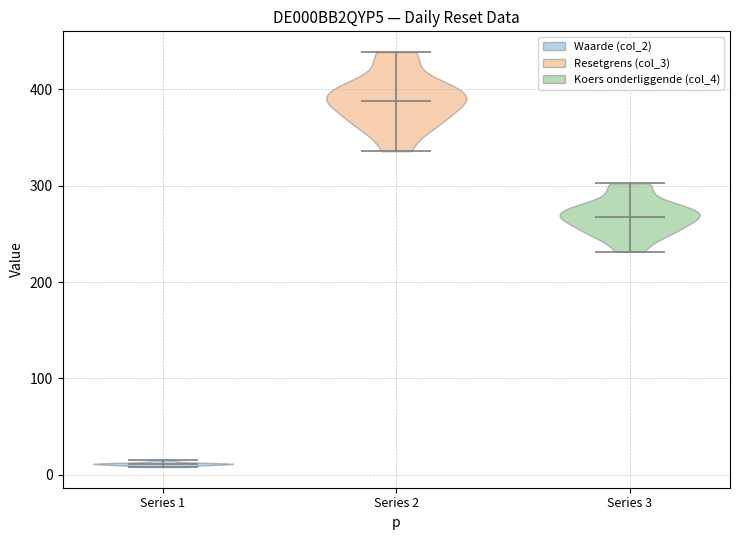

Reading left to right, read every violin against the y-axis: where its median line is, and the lowest and highest points it reaches. The values are not printed on the chart, so give them approximately, as read against the axis.

Series 1: median line 10, lowest point 10, highest point 20
Series 2: median line 390, lowest point 340, highest point 440
Series 3: median line 270, lowest point 230, highest point 300